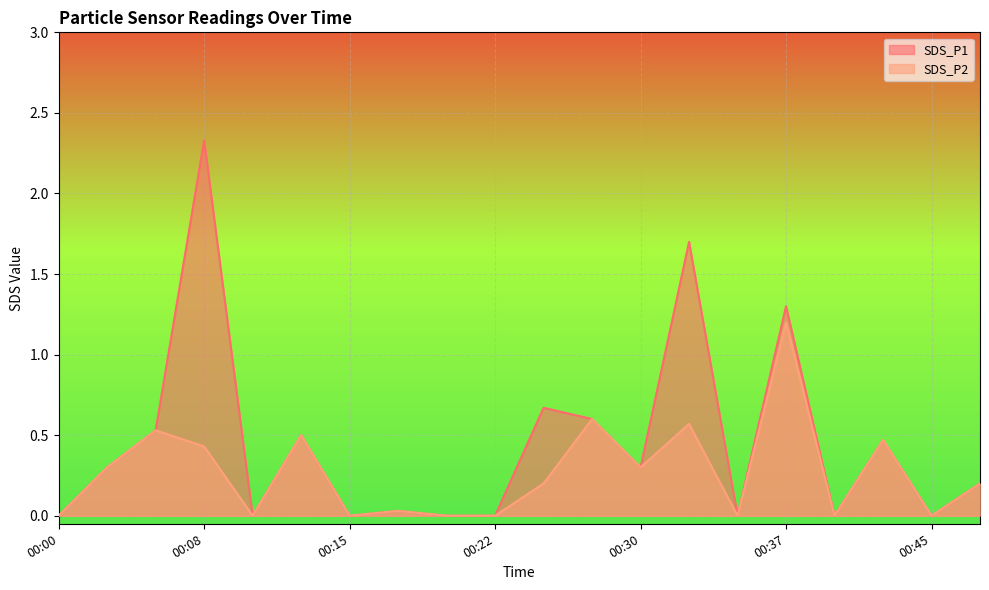

At which label does SDS_P1 reach its minimum?

00:00